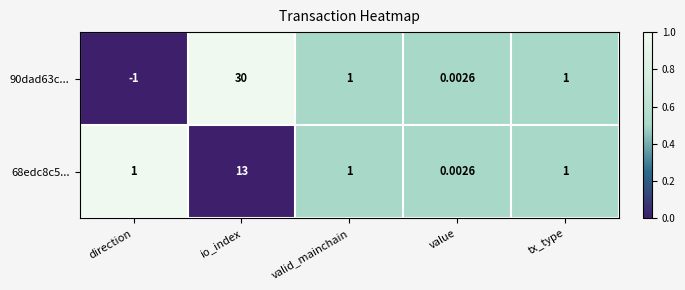

At which label does 90dad63c... first exceed 1?

io_index